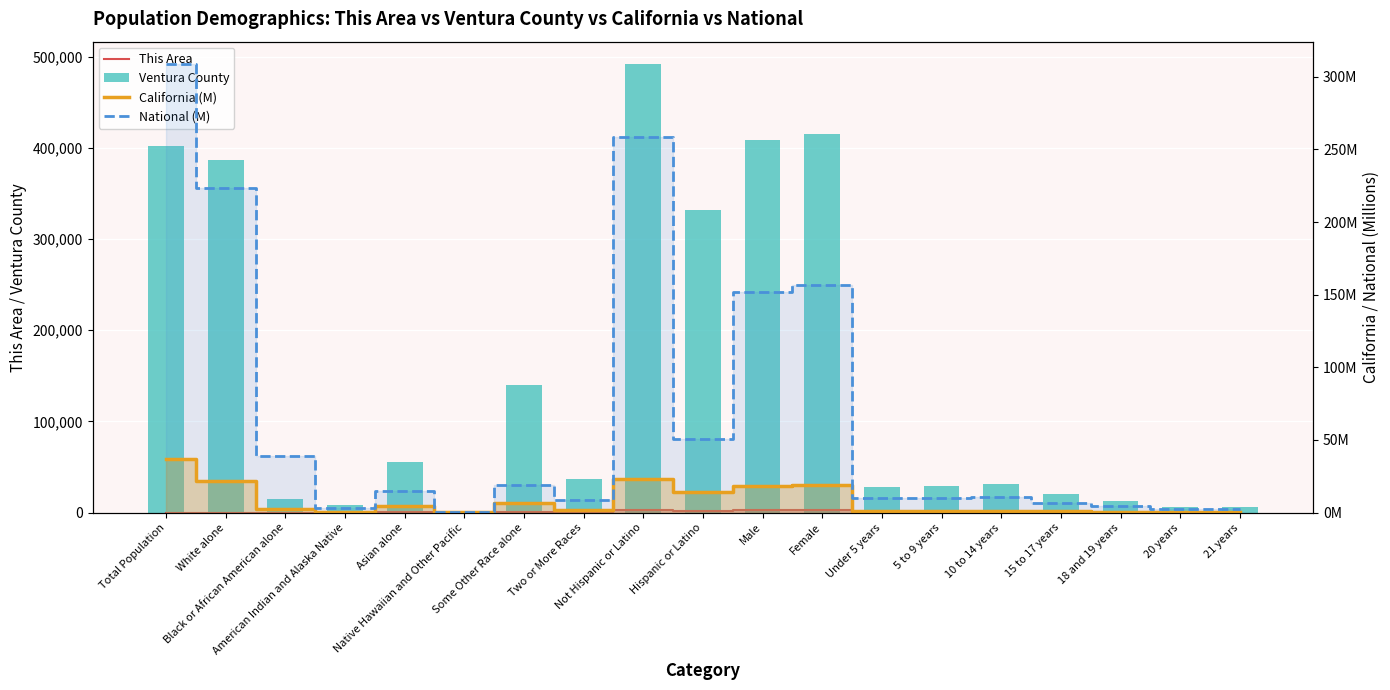

True or false: This Area has a value of 96.0 at 18 and 19 years.

True